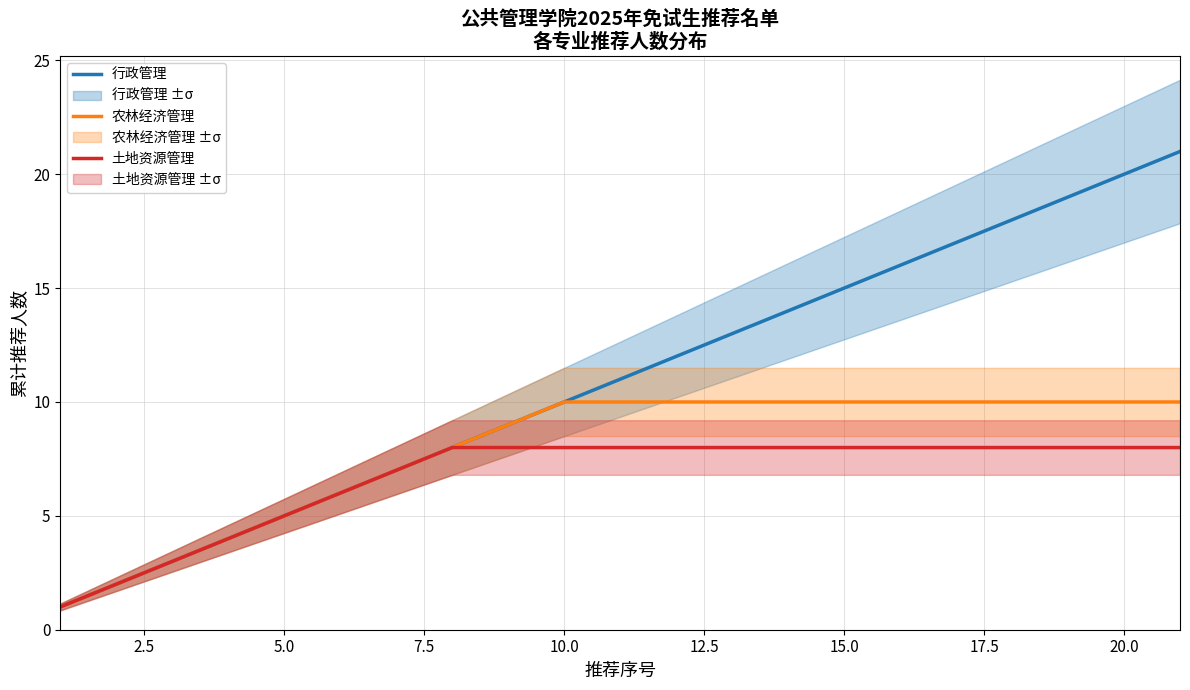

Is it true that 土地资源管理 equals 5 at 20.0?

False